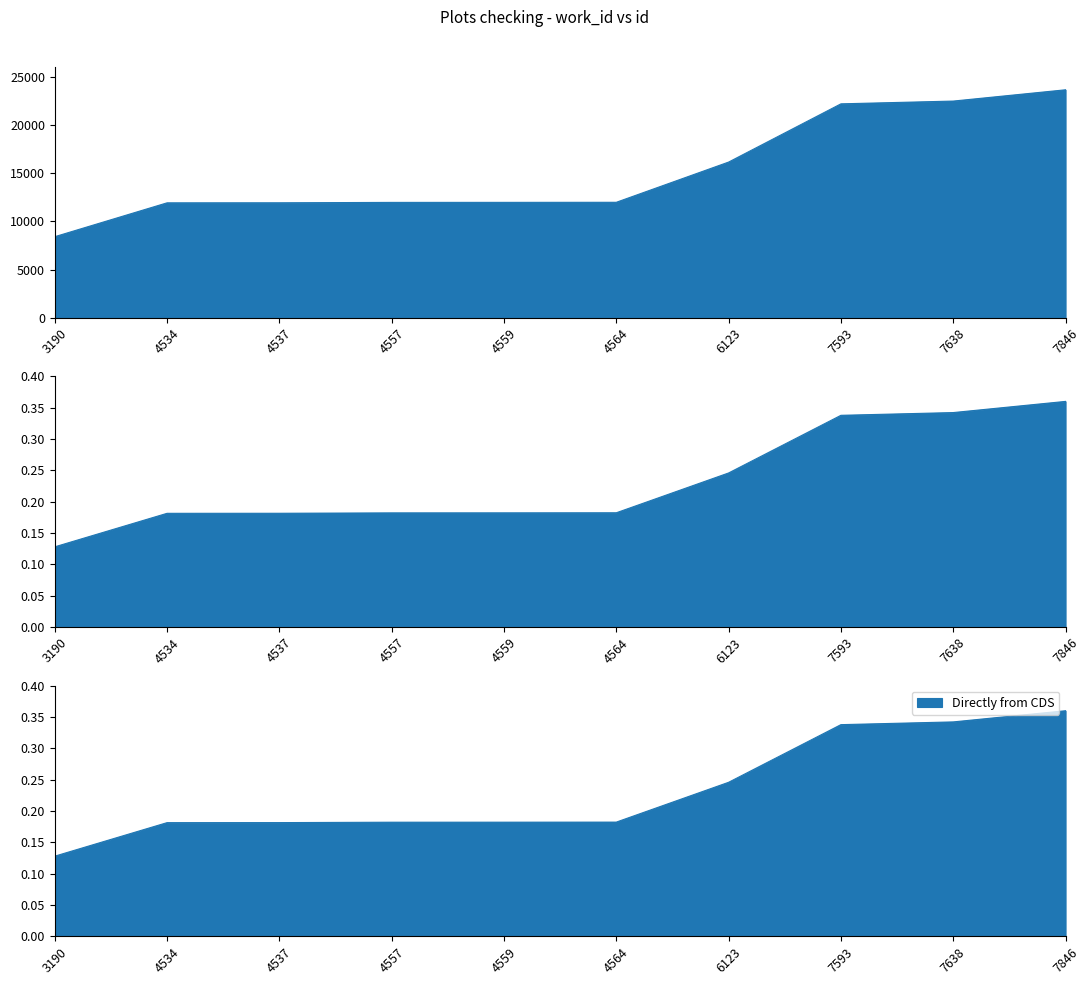

What is the minimum value shown in the chart?

8410